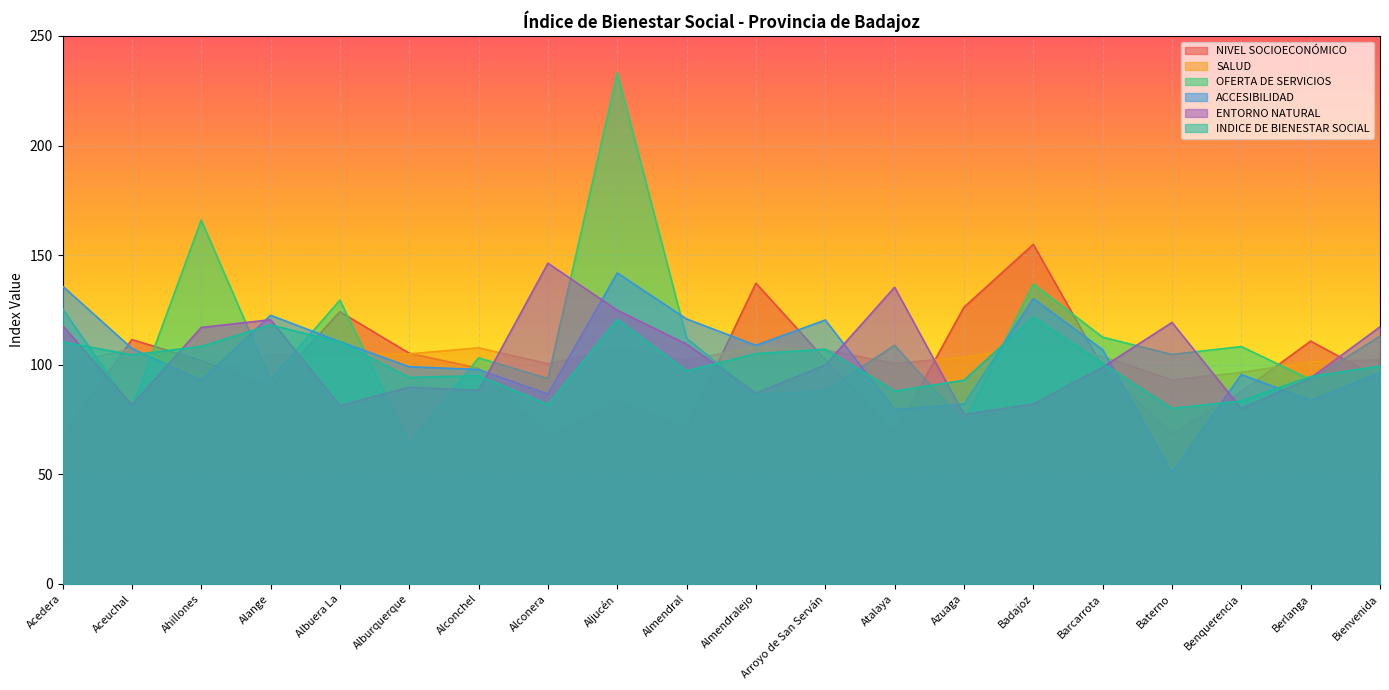

What is the sum of the INDICE DE BIENESTAR SOCIAL values at Badajoz and Alburquerque?

216.0